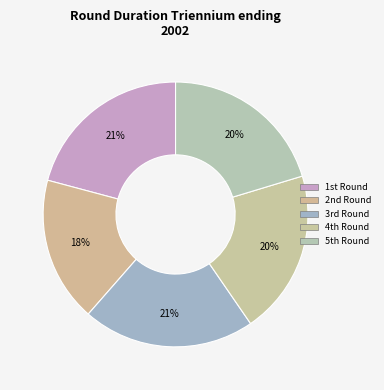

Count the number of slices in the pie.

5